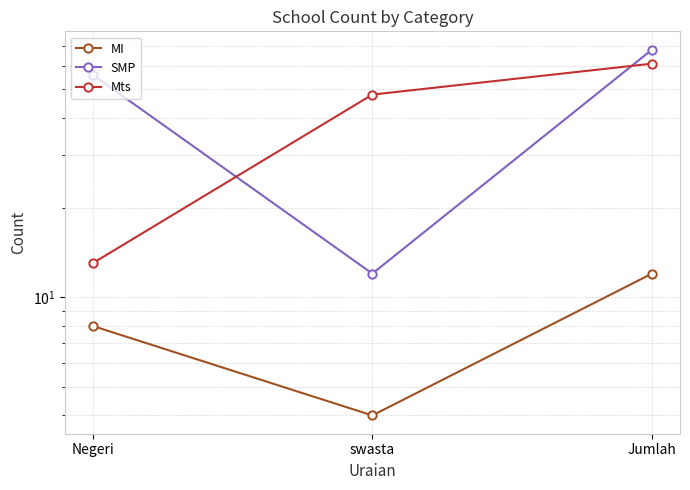

Between swasta and Negeri, which is larger?

Negeri